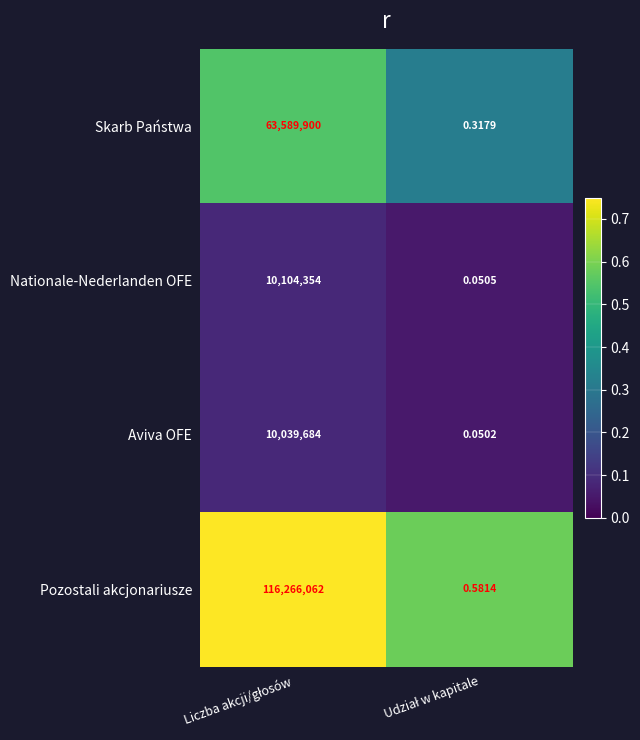

List the series in order of their peak value, lowest first.

Aviva OFE, Nationale-Nederlanden OFE, Skarb Państwa, Pozostali akcjonariusze